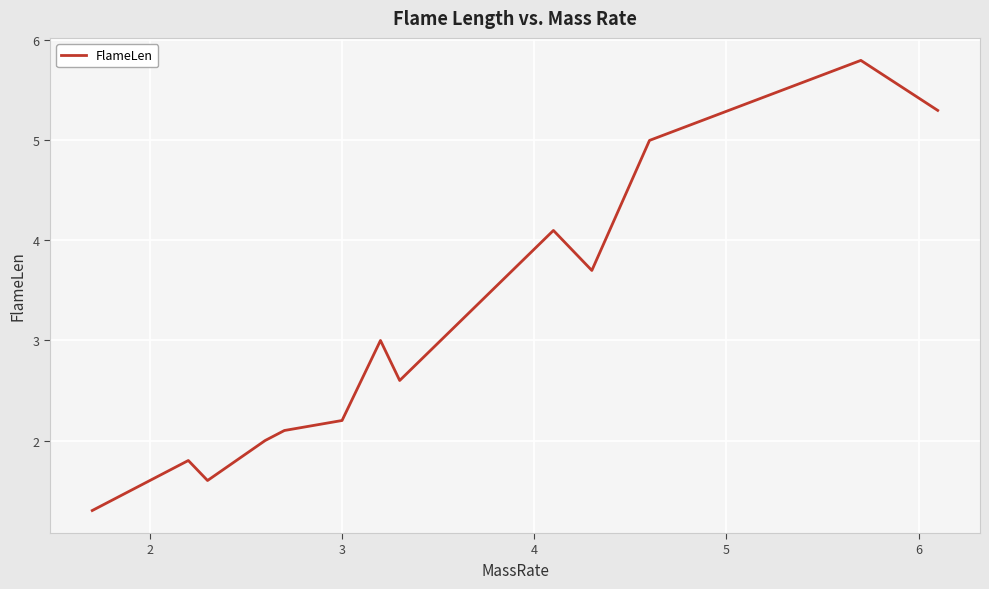

Reading left to right, extract all data points from this chart.

1.3	1.8	1.6	2.0	2.1	2.2	3.0	2.6	4.1	3.7	5.0	5.8	5.3